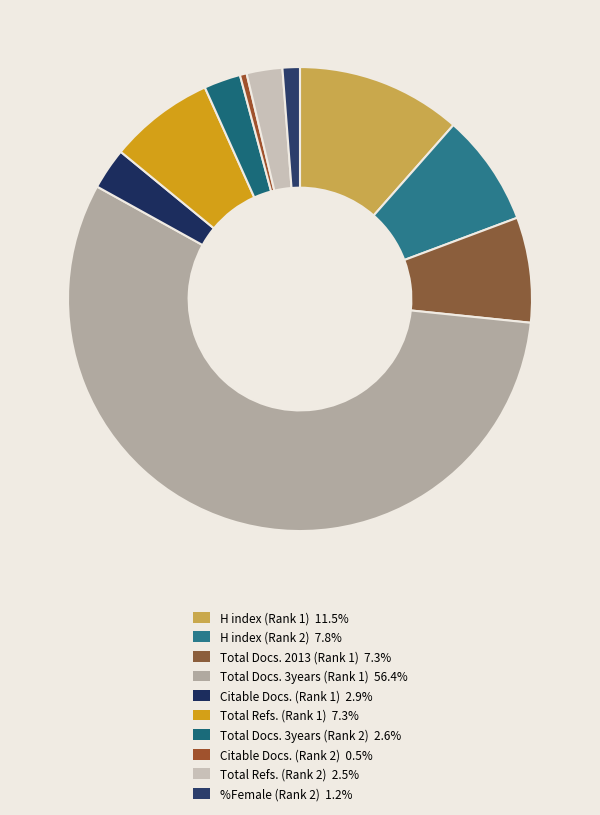

The H index (Rank 1) slice represents 22% of the pie. True or false?

False